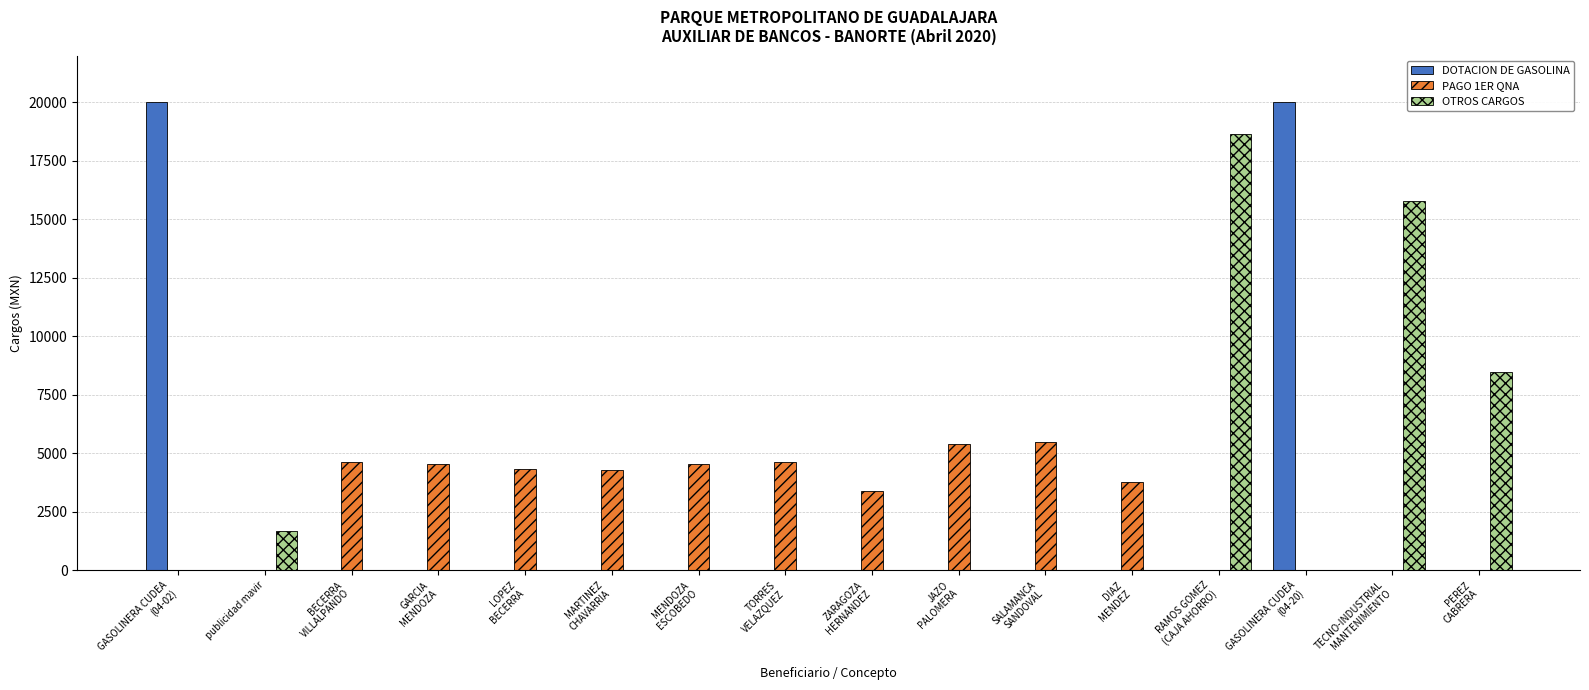

How many groups of bars are there?

16